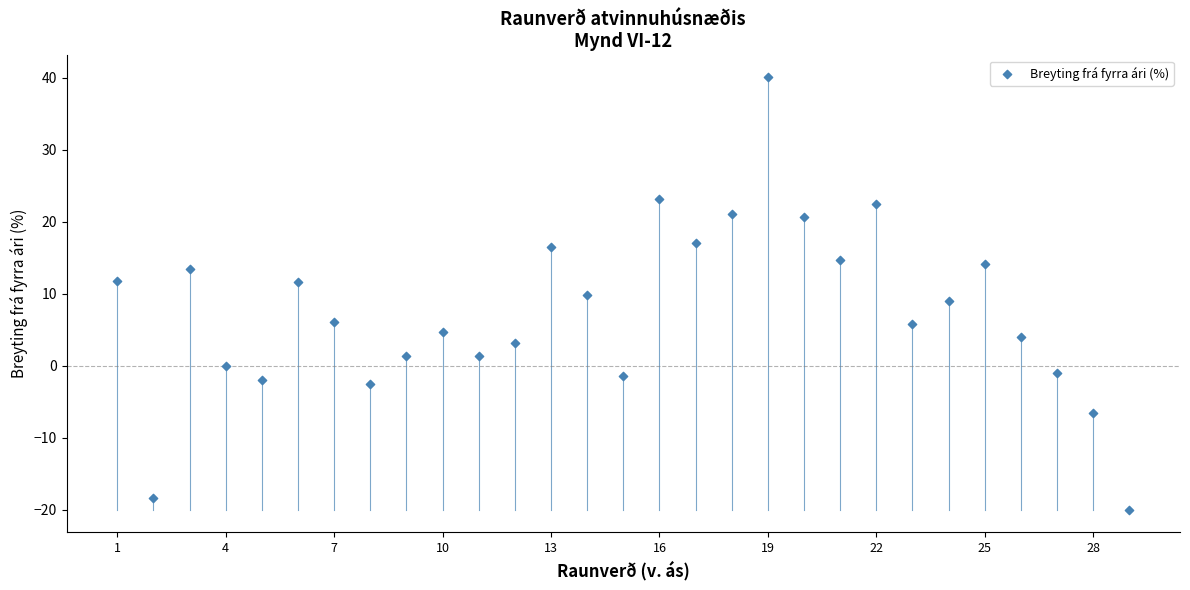

What is the range of Y values (max minus min)?

60.2